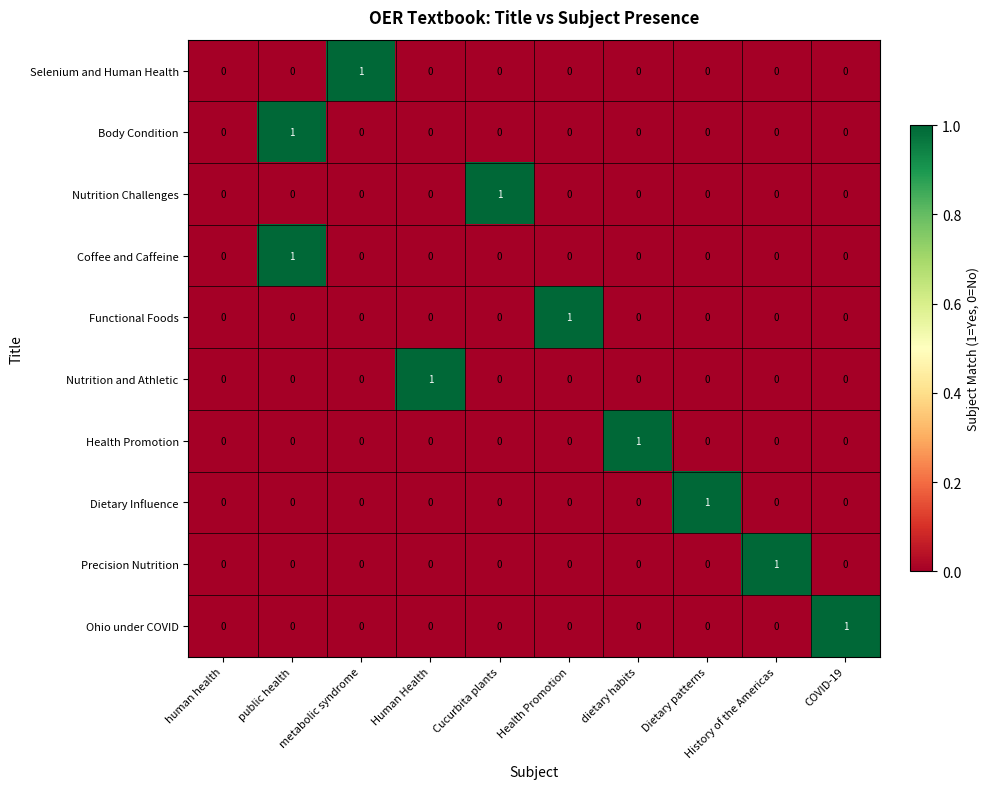

At which category is the sum across all series the highest?

public health